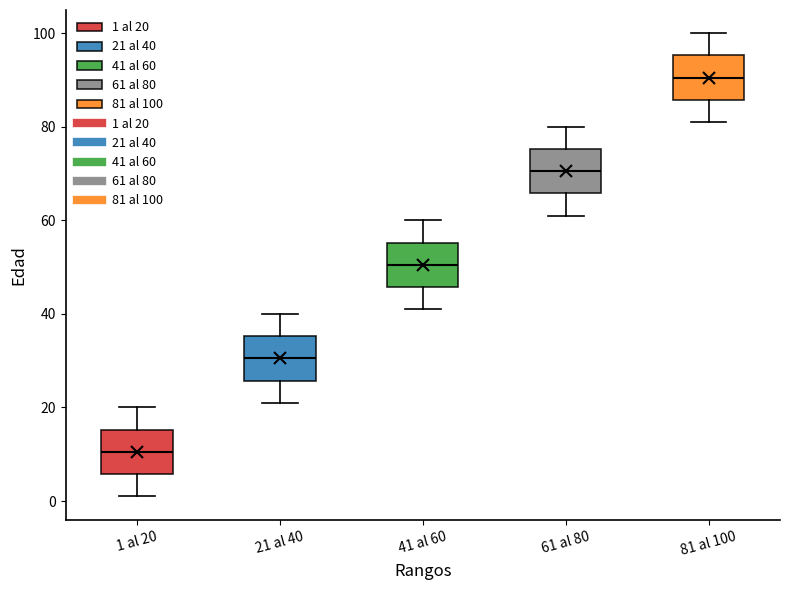

Reading left to right, read every box against the y-axis: the position of its median line, the range the box covers, and the ends of its whiskers. The values are not printed on the chart, so give them approximately, as read against the axis.

1 al 20: median 10, box 6 to 16, whiskers 2 to 20
21 al 40: median 30, box 26 to 36, whiskers 22 to 40
41 al 60: median 50, box 46 to 56, whiskers 42 to 60
61 al 80: median 70, box 66 to 76, whiskers 62 to 80
81 al 100: median 90, box 86 to 96, whiskers 82 to 100